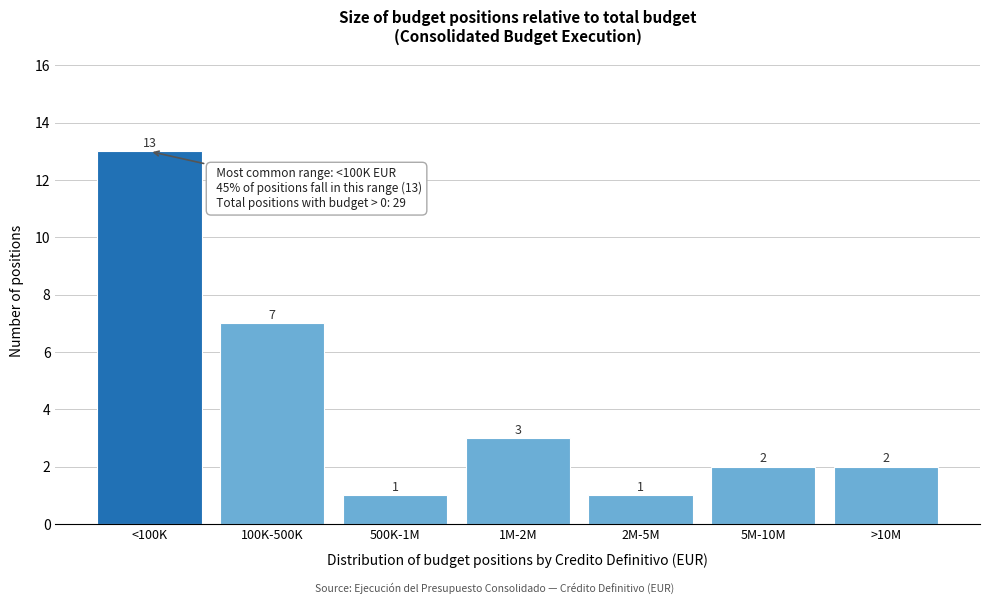

Reading left to right, list all the values displayed in this chart.

13	7	1	3	1	2	2